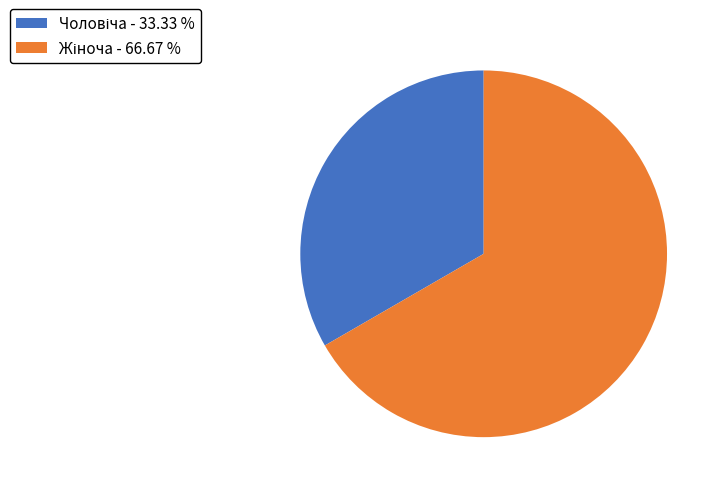

Is there a majority slice in this chart?

Yes